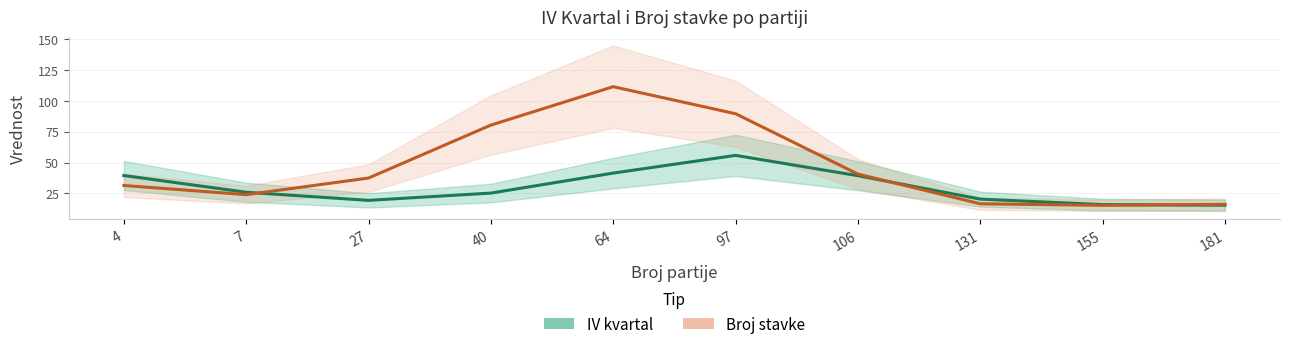

True or false: Broj stavke and IV kvartal cross at least once.

True